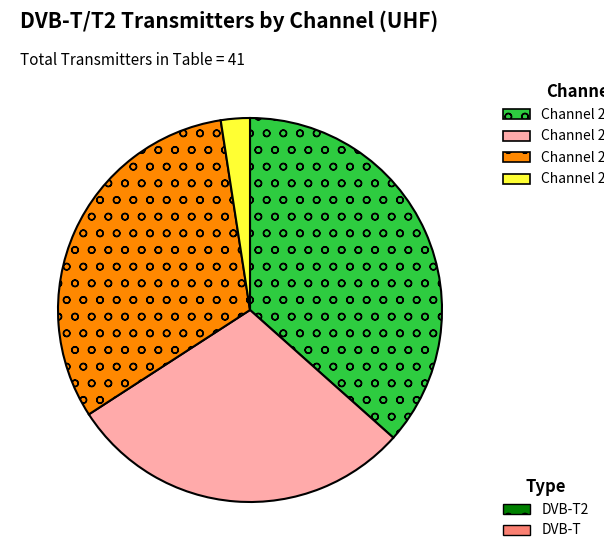

Is there a majority slice in this chart?

No